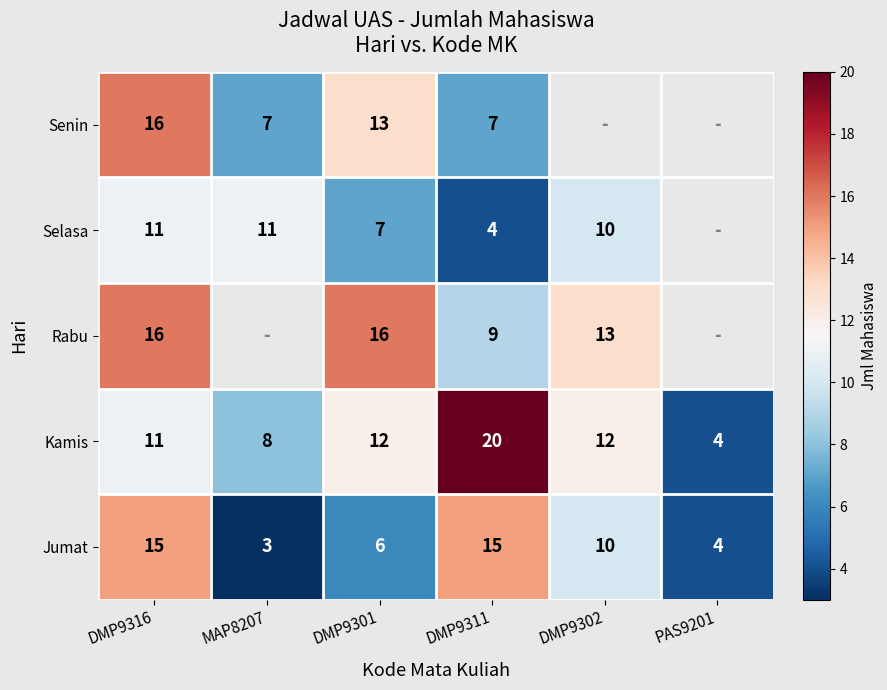

True or false: Selasa has a value of 3 at DMP9302.

False